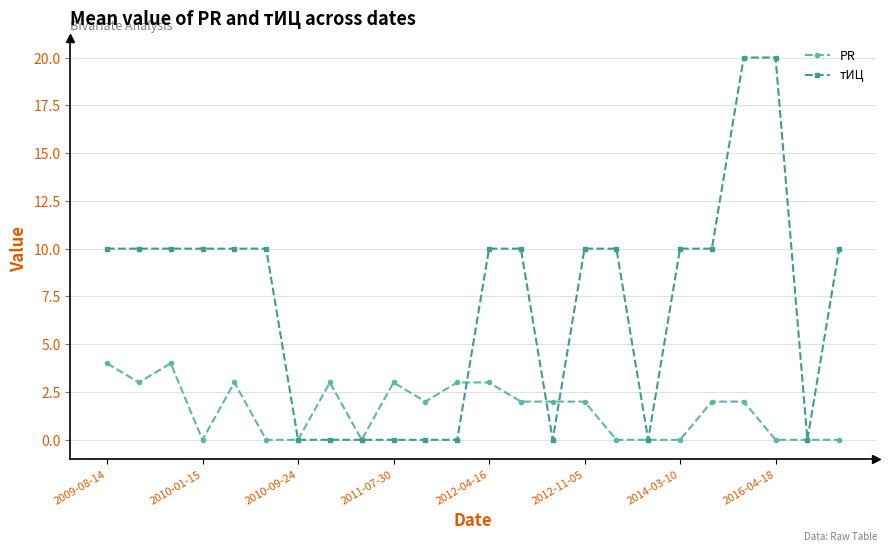

Count the тИЦ values in the range 0 to 10.

22